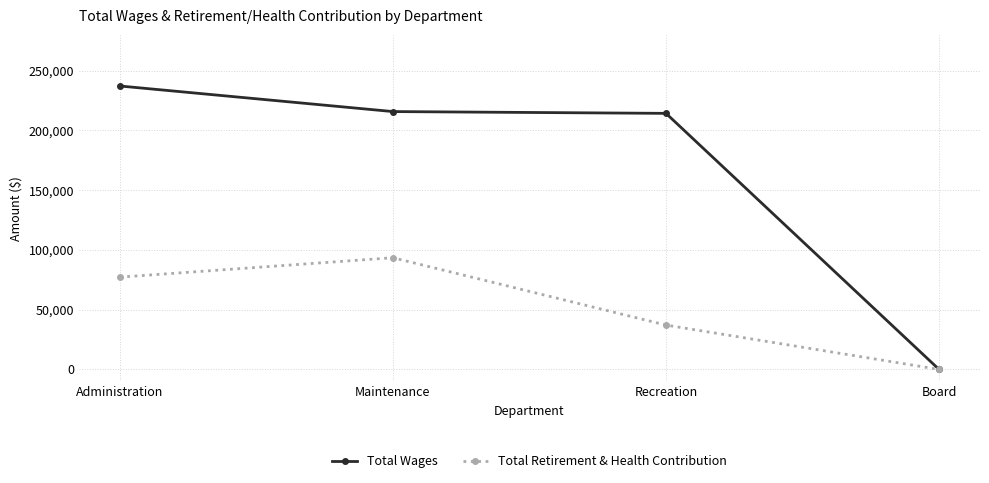

Which series has the largest total across all categories?

Total Wages